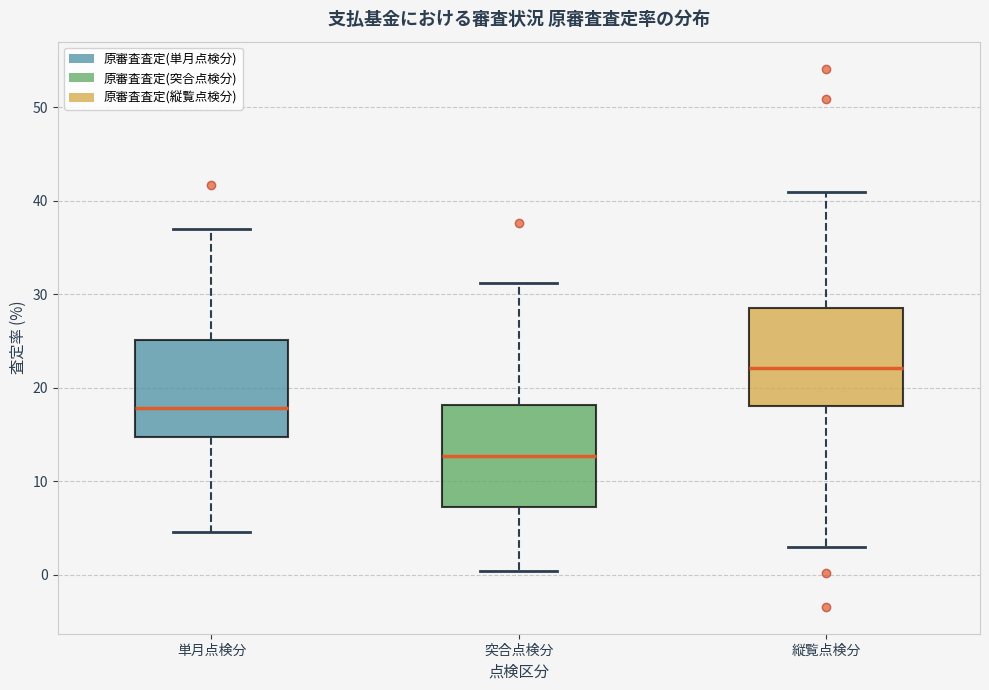

Reading left to right, transcribe this box plot: for each box, give where its median line is, the range the box spans, and where its two whiskers end, as read against the y-axis. The values are not printed on the chart, so give them approximately, as read against the axis.

単月点検分: median 18, box 15 to 25, whiskers 5 to 37
突合点検分: median 13, box 7 to 18, whiskers 0 to 31
縦覧点検分: median 22, box 18 to 29, whiskers 3 to 41